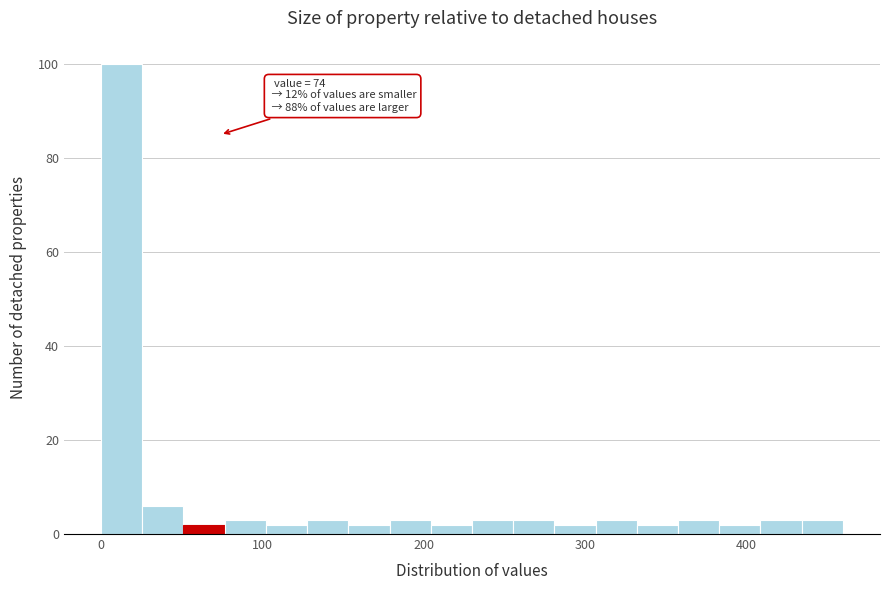

Around what value on the x-axis is the tallest bar? Give the approximate position of its centre, as read against the axis.

10